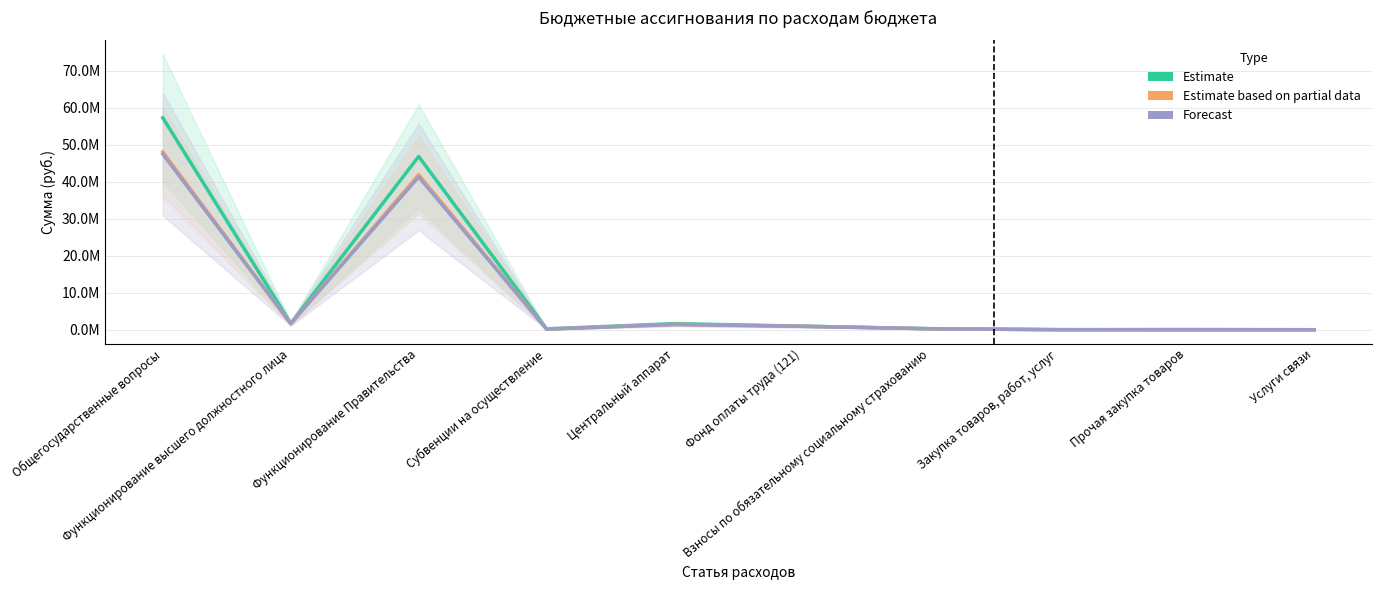

What is the difference between the second highest and minimum values in the Estimate series?

46771009.9